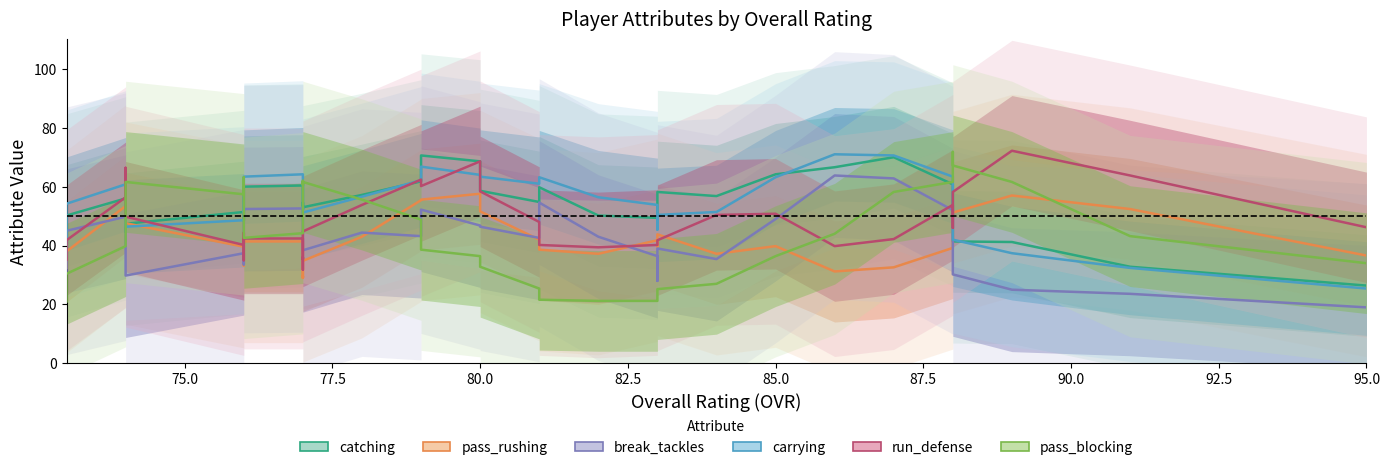

How many interior local valleys does the run_defense series have?

9